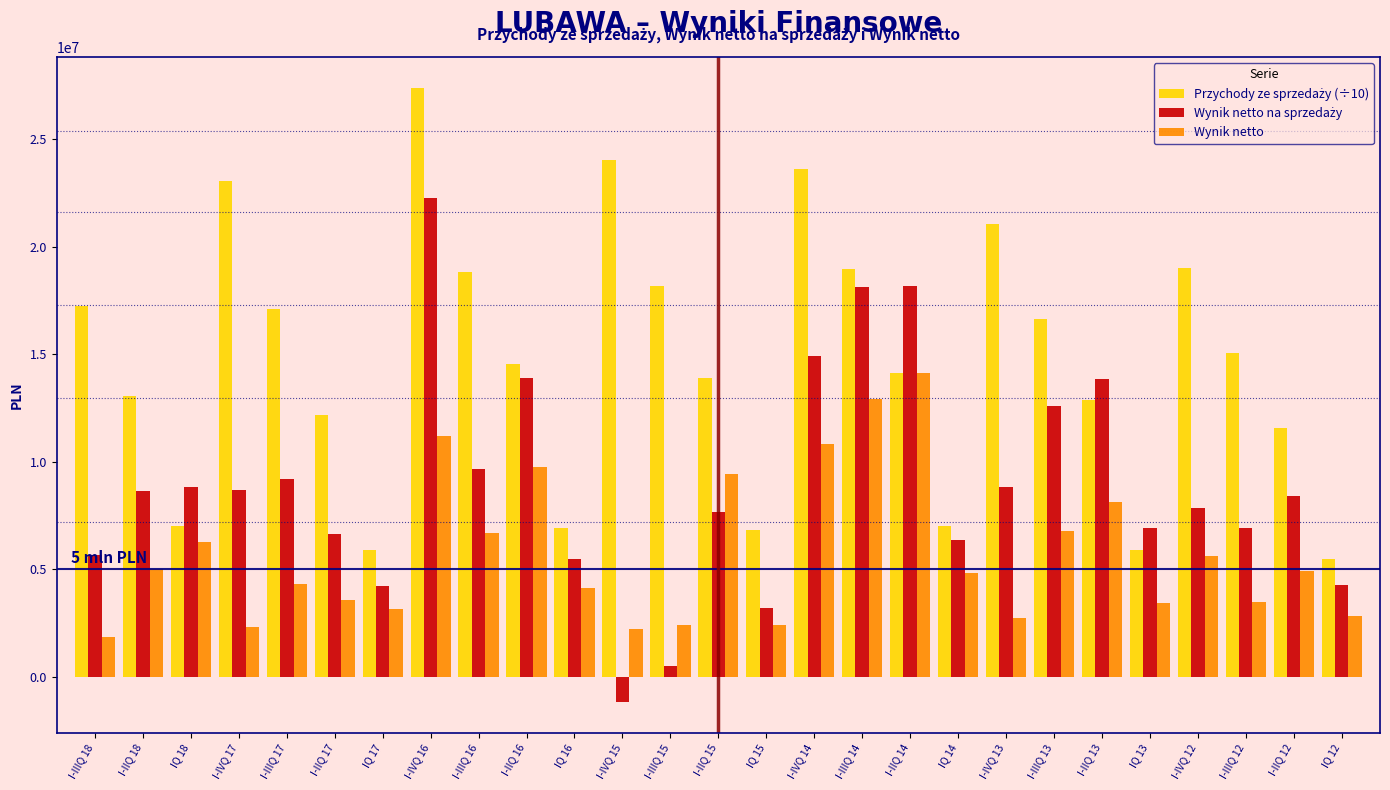

What is the greatest value displayed?

27397669.6